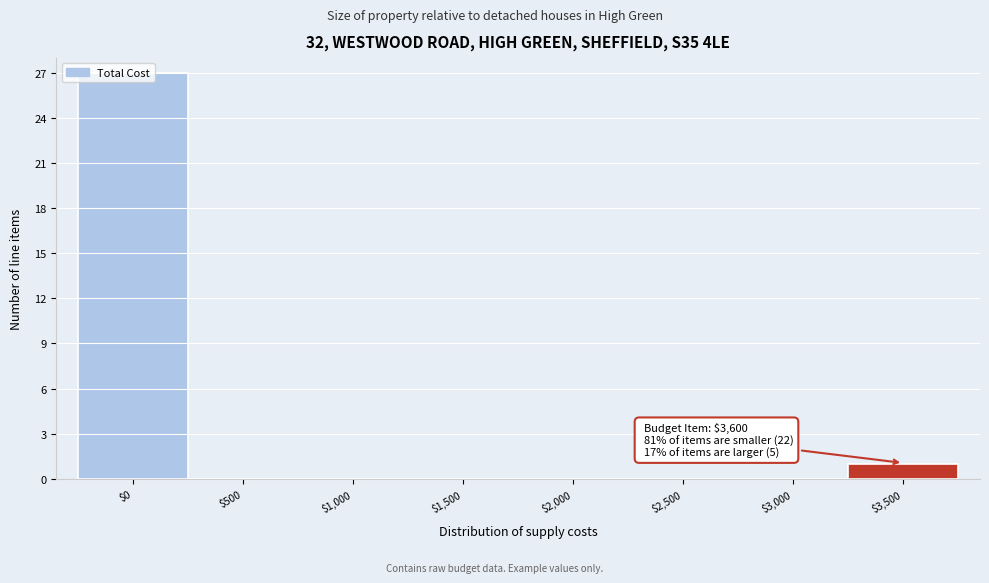

What is the maximum value shown in the chart?

27